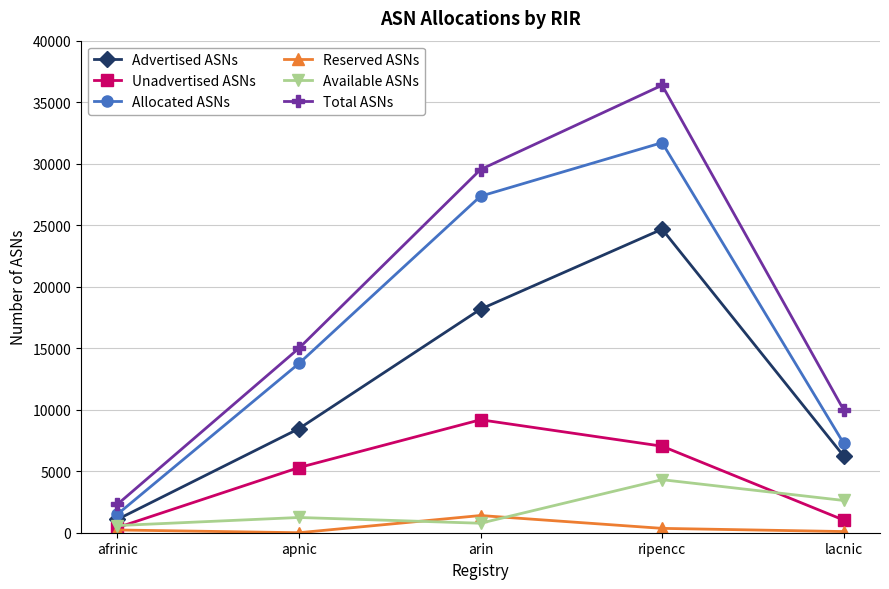

True or false: Available ASNs and Allocated ASNs intersect in this chart.

False